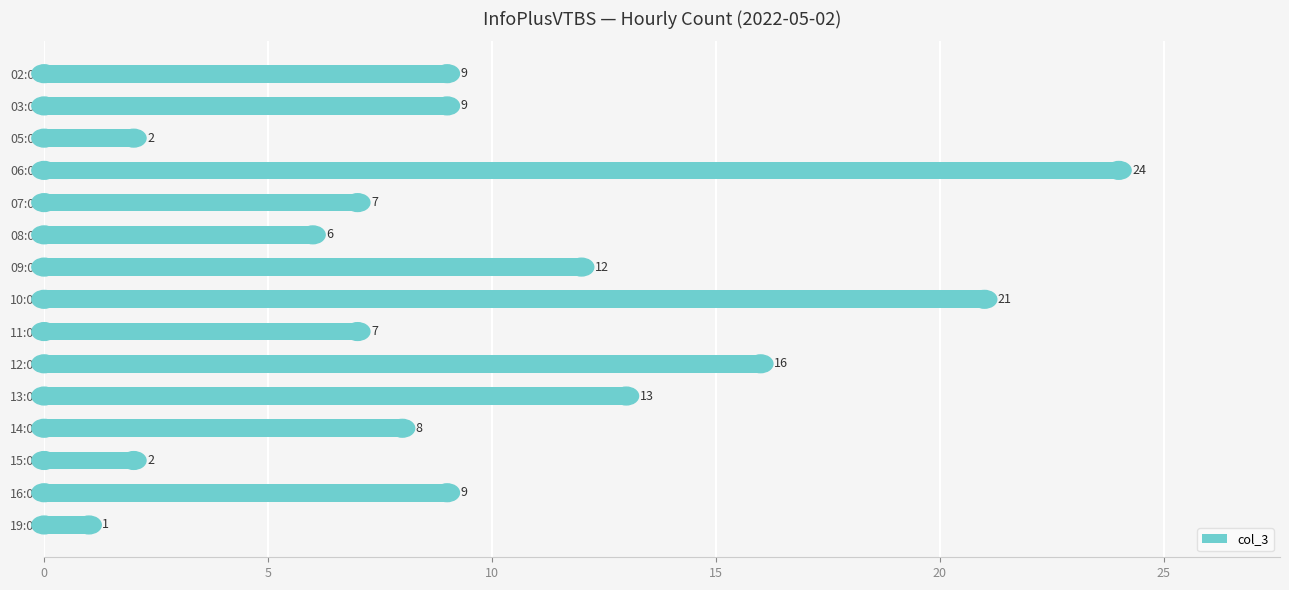

Does the chart contain any negative values?

No